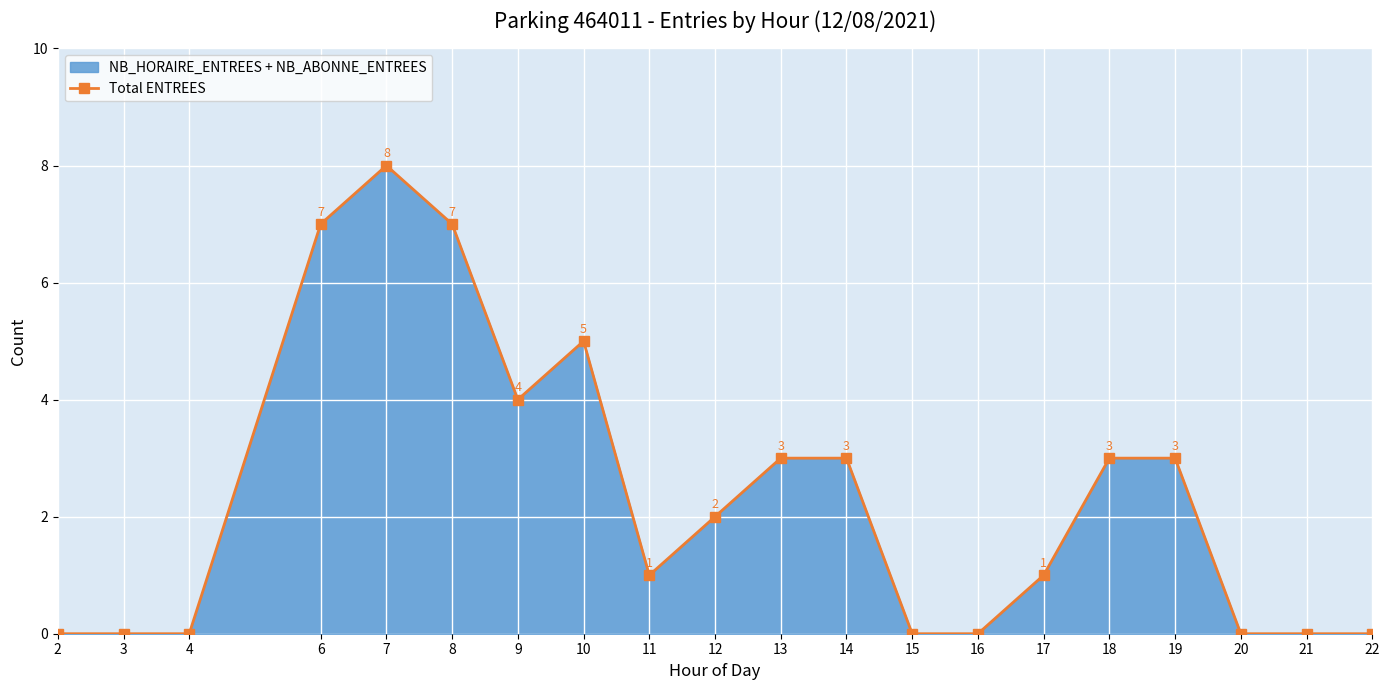

What is the ratio of the value at 8 to the value at 6?

1.0